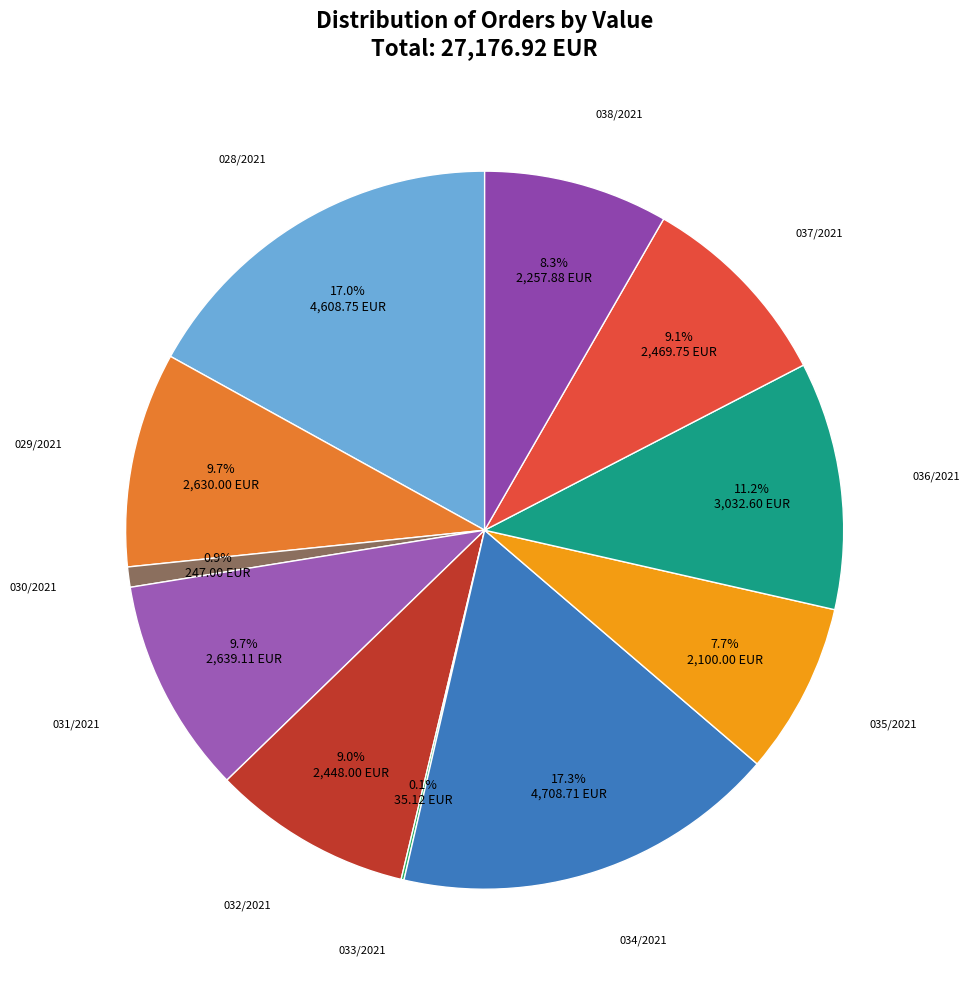

What percentage do 035/2021 and 032/2021 together represent?

16.7%